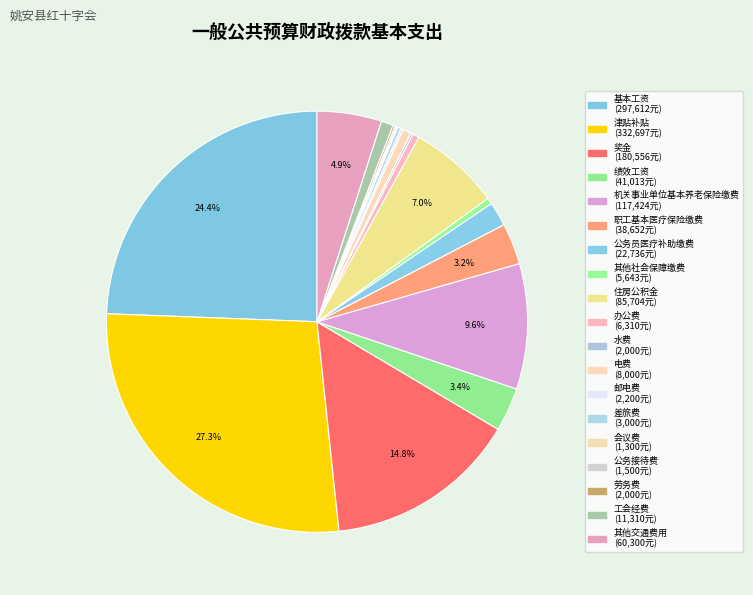

Does any single category account for the majority?

No